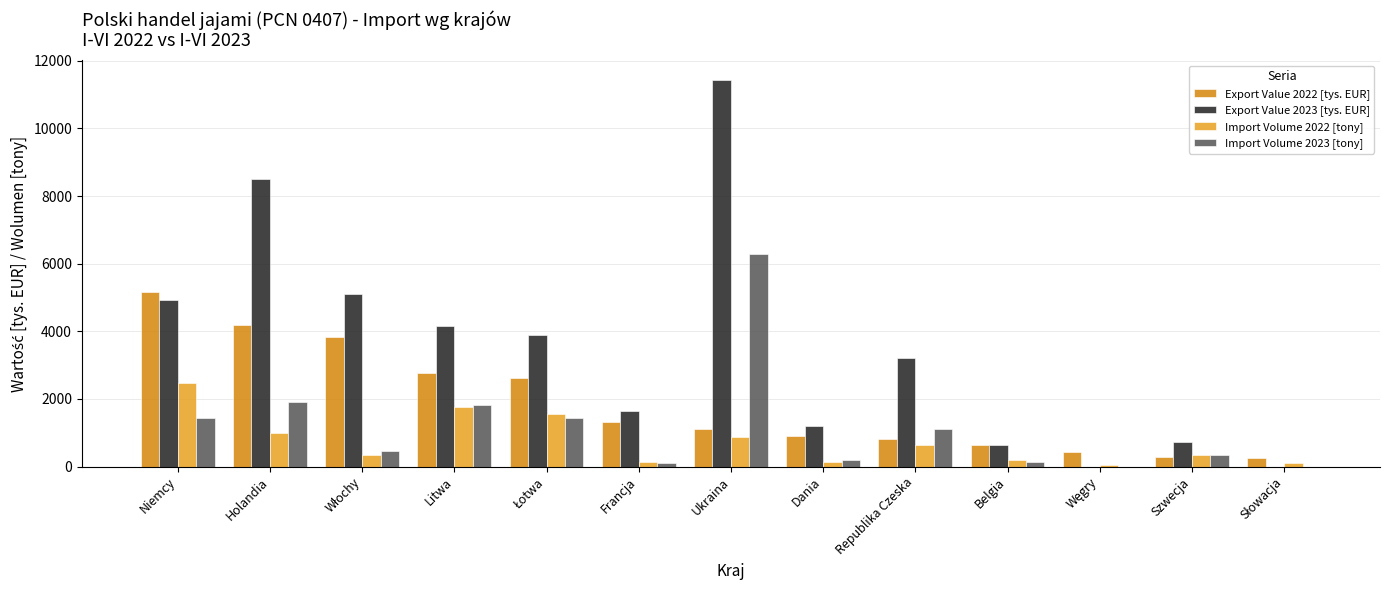

How many series are shown in this chart?

4